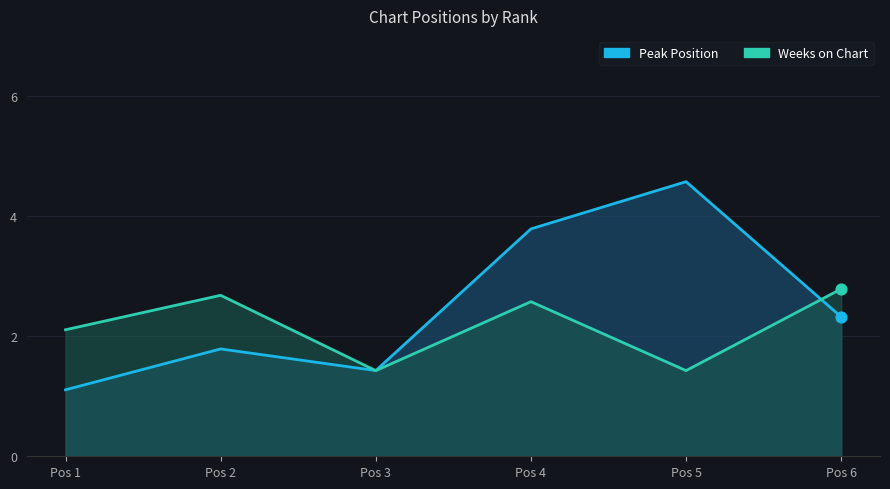

At how many categories does at least one series exceed 3?

2